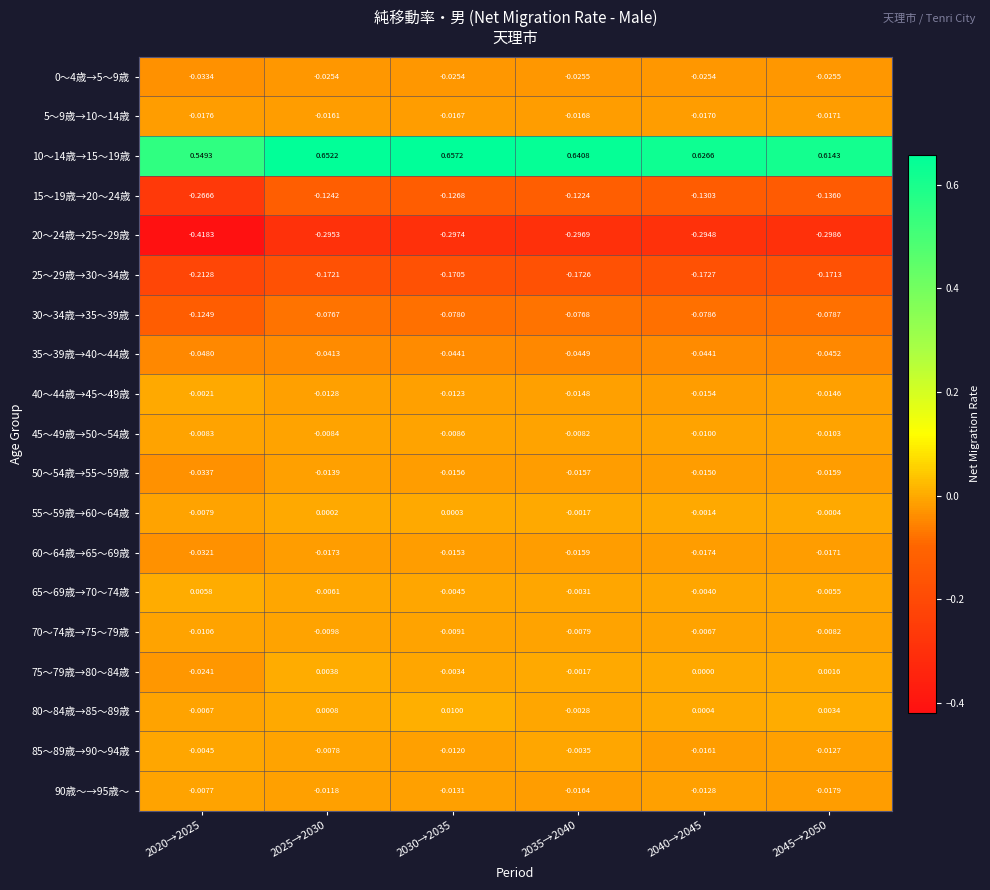

Is the value of 70～74歳→75～79歳 at 2040→2045 greater than the value of 40～44歳→45～49歳 at 2030→2035?

Yes